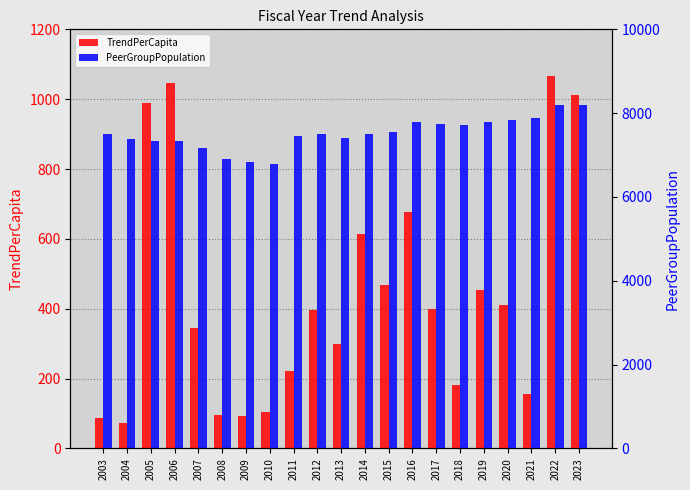

How many groups of bars are there?

21